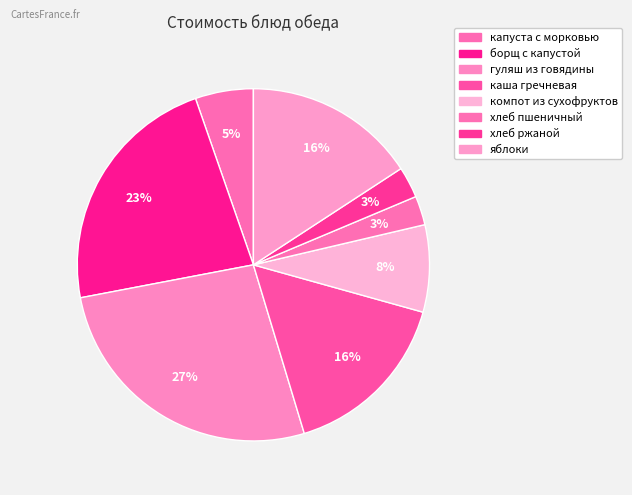

How many segments does this pie chart have?

8